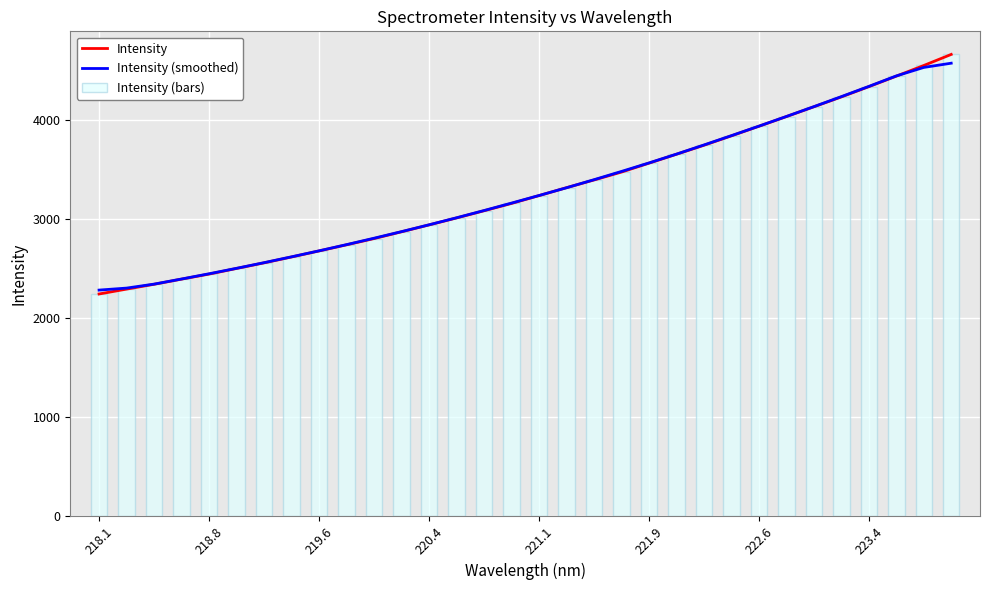

Is it true that Intensity (bars) equals 796.6 at 221.9?

False